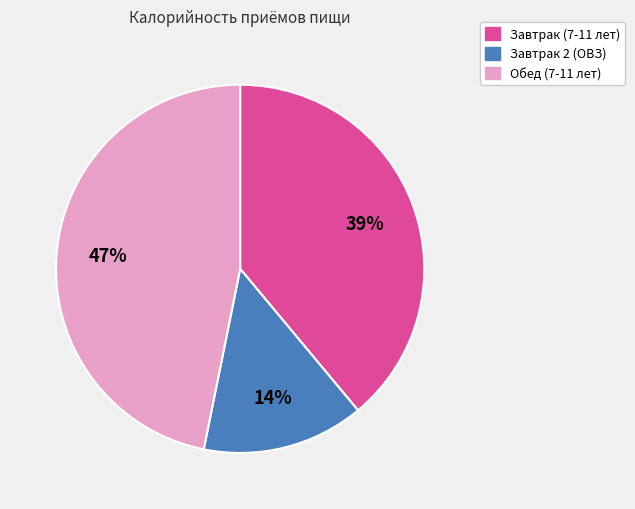

To the nearest percent, what is the average slice percentage?

33%